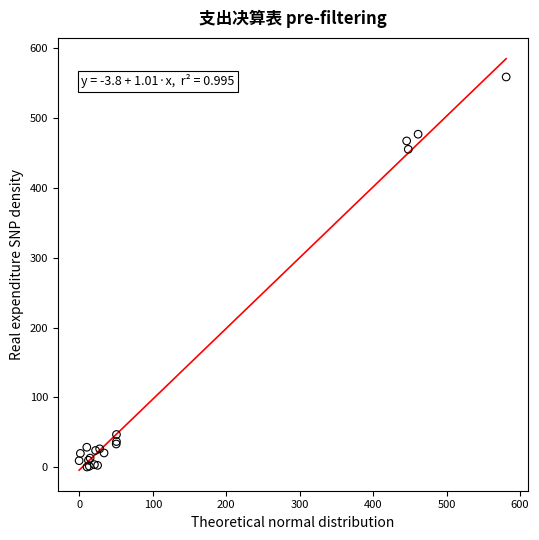

What Y value in the scatter plot is closest to 279?

455.5